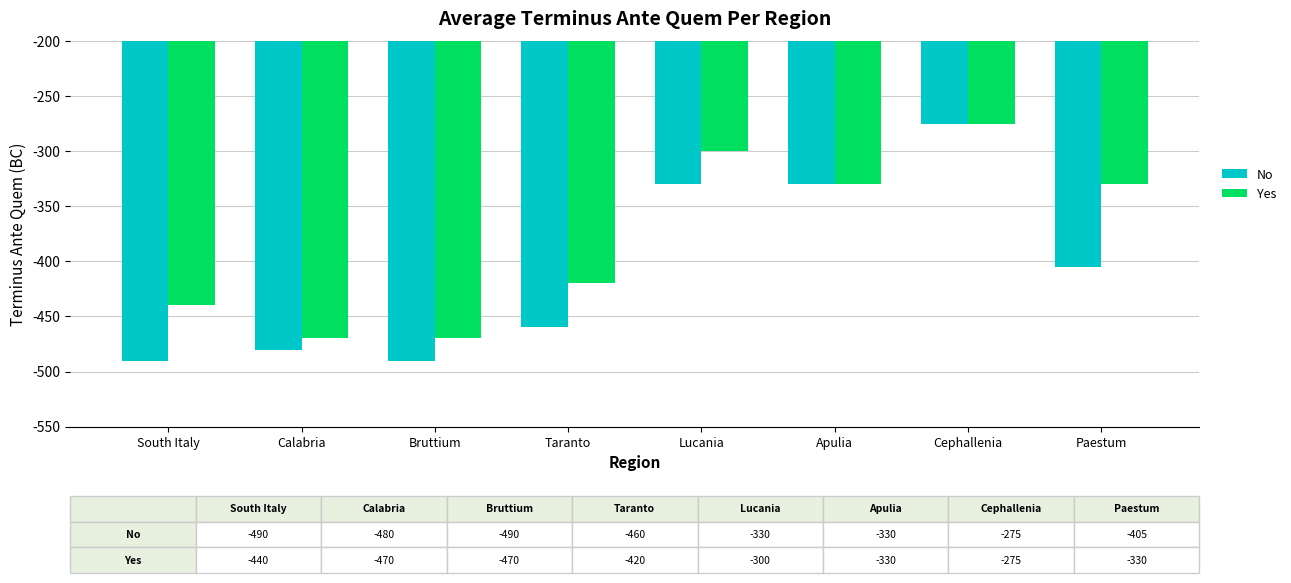

At which category does the chart reach its peak across all series?

Cephallenia